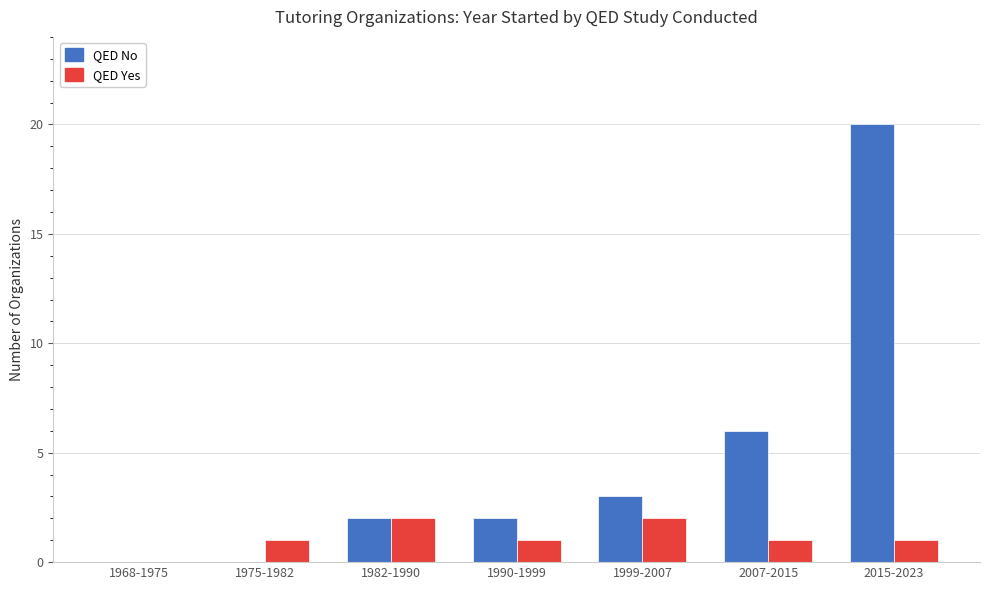

What is the sum of the QED No values at 1982-1990 and 2007-2015?

8